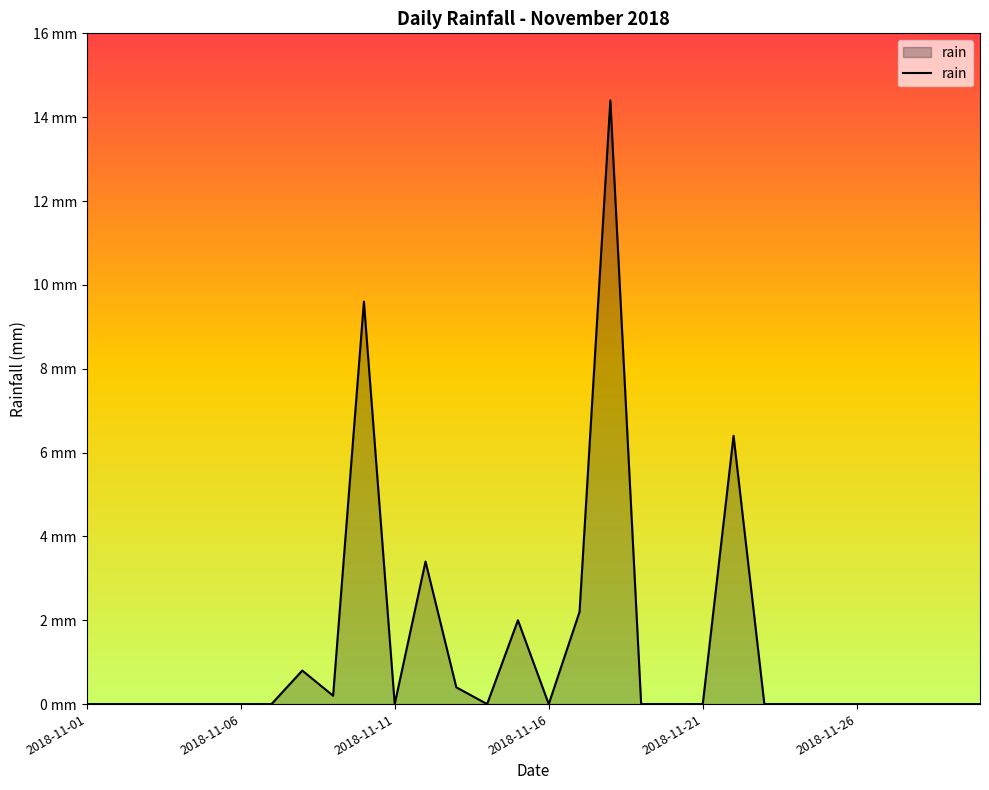

Does the chart have visible grid lines?

No